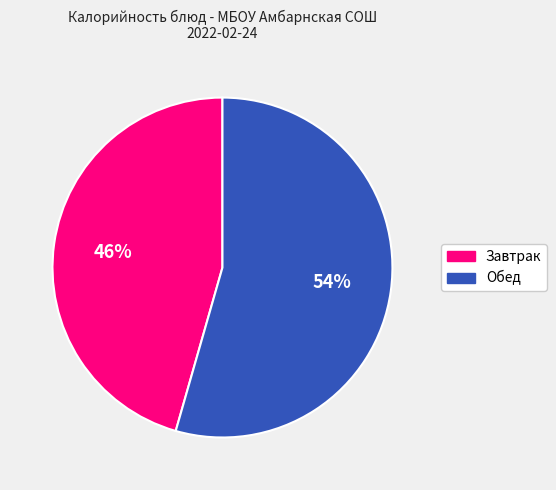

Count the number of slices in the pie.

2